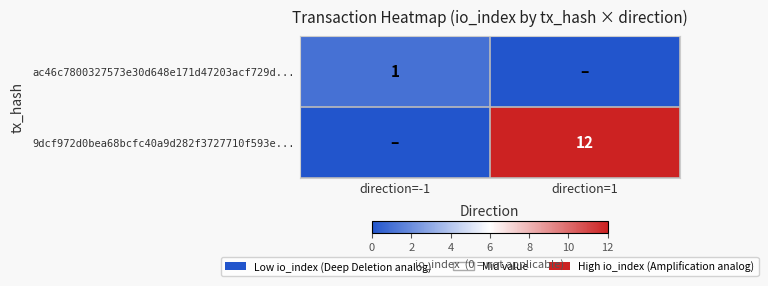

The value of ac46c7800327573e30d648e171d47203acf729d... at direction=-1 is 1. True or false?

True